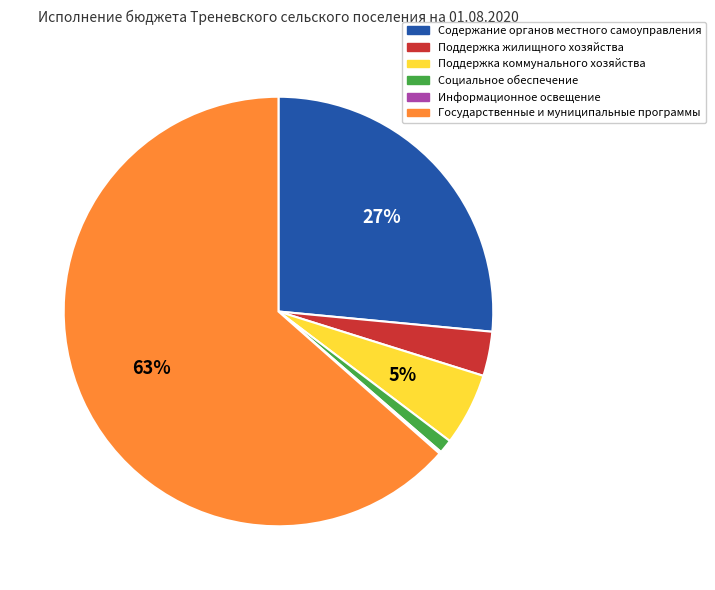

Is it true that Поддержка коммунального хозяйства is 5% of the pie?

True